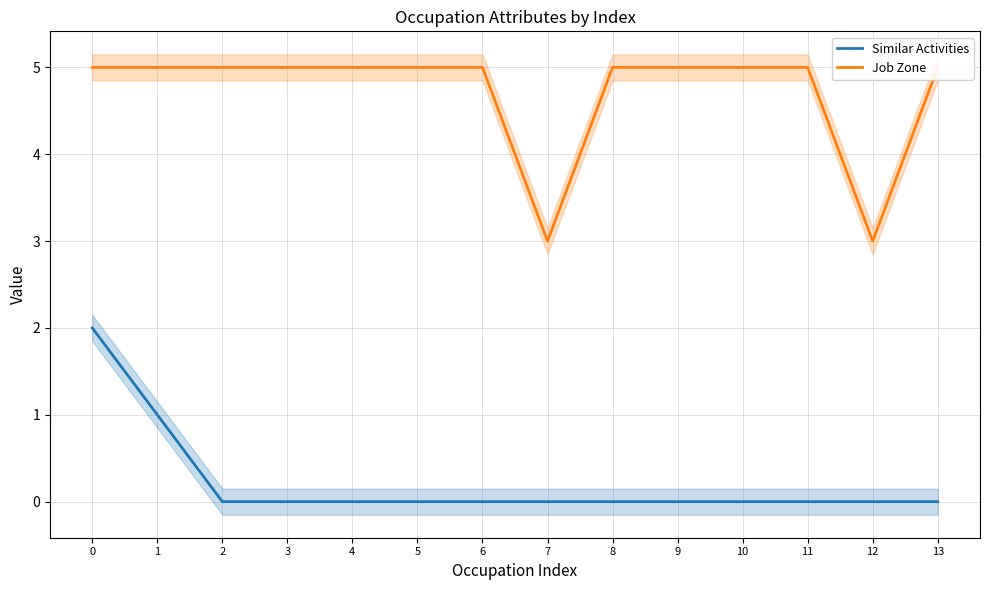

How many lines are shown in the chart?

2